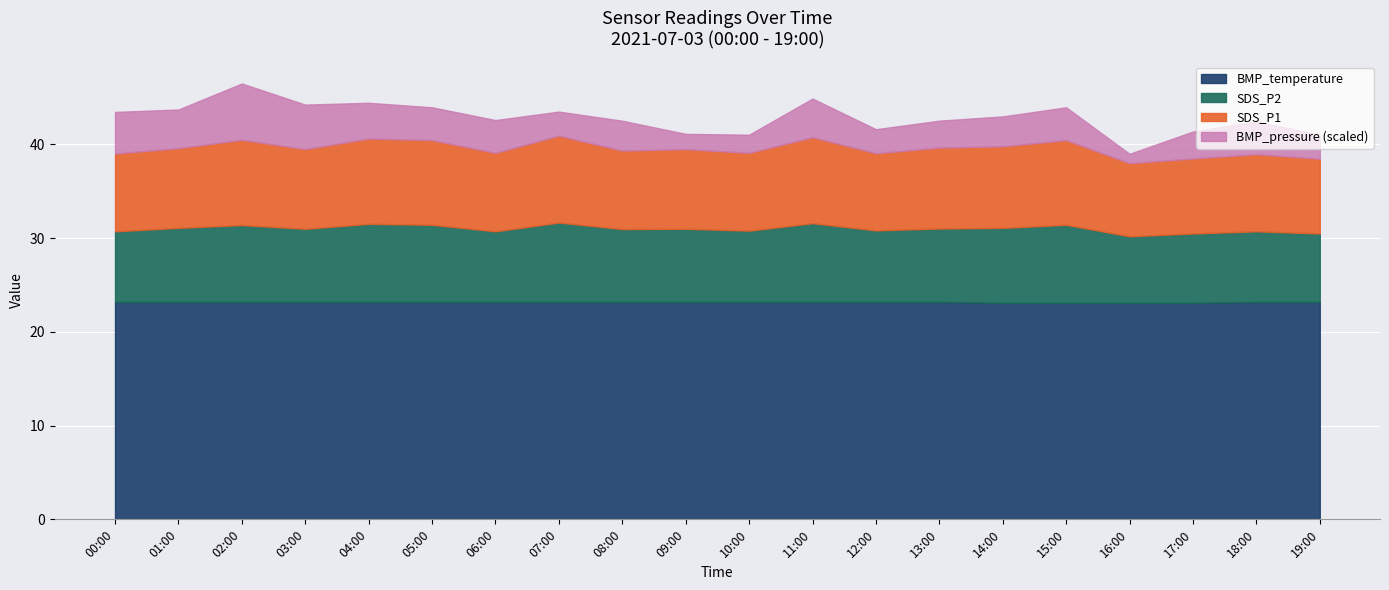

At which category does SDS_P2 reach its first local valley?

03:00